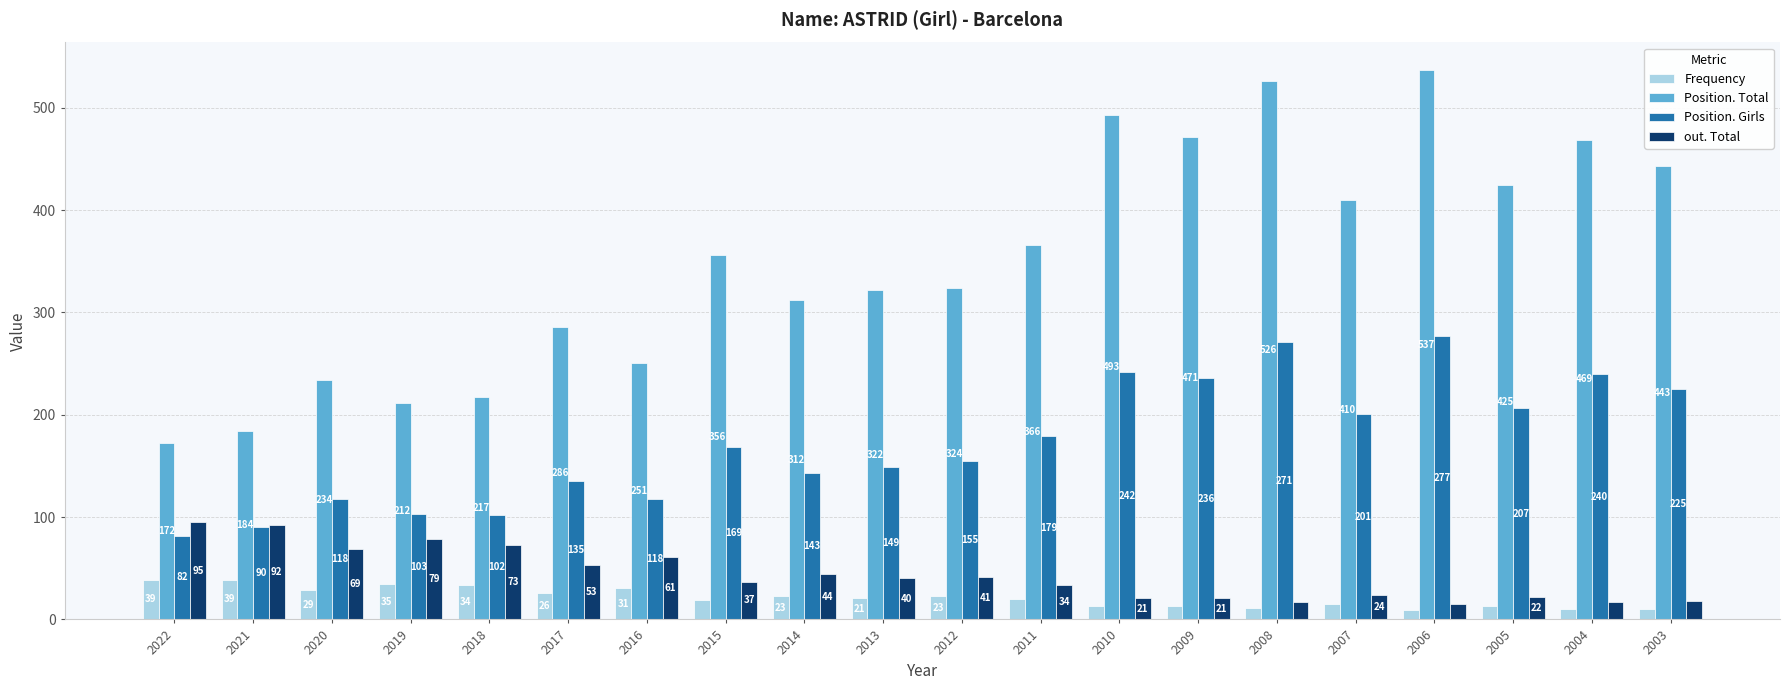

What is the spread (max minus min) of values at 2017?

260